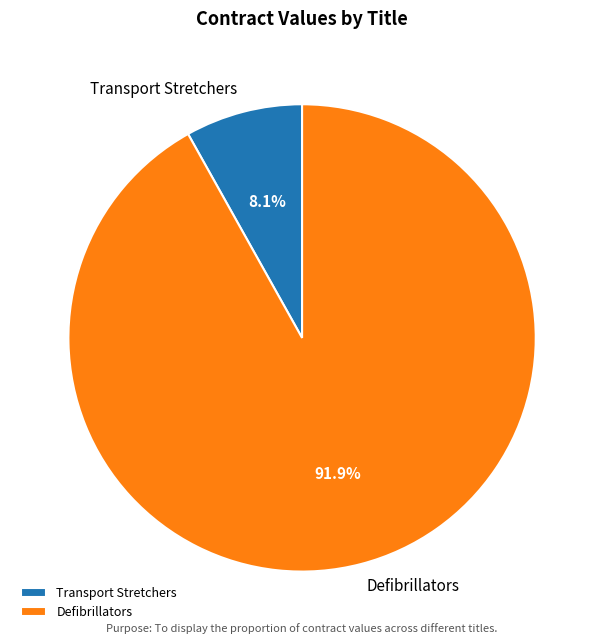

The Transport Stretchers slice represents 15% of the pie. True or false?

False